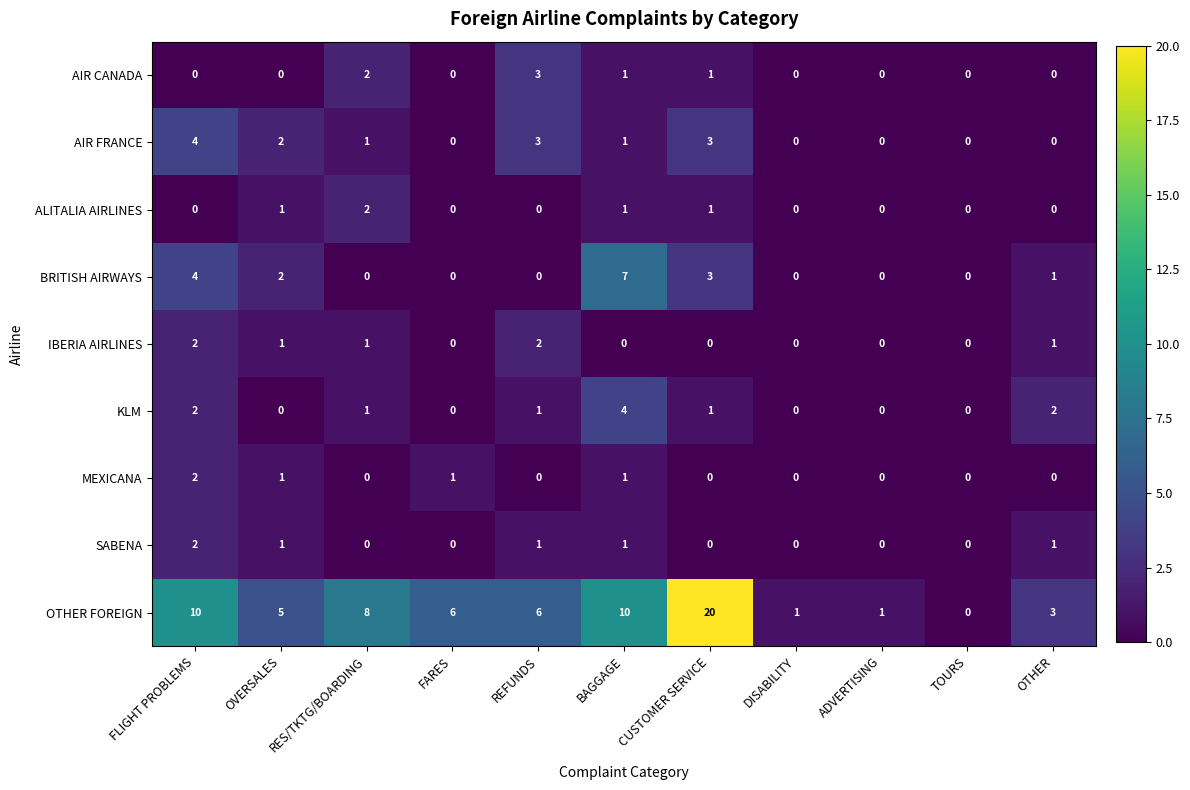

Which category has the highest value across all series?

CUSTOMER SERVICE